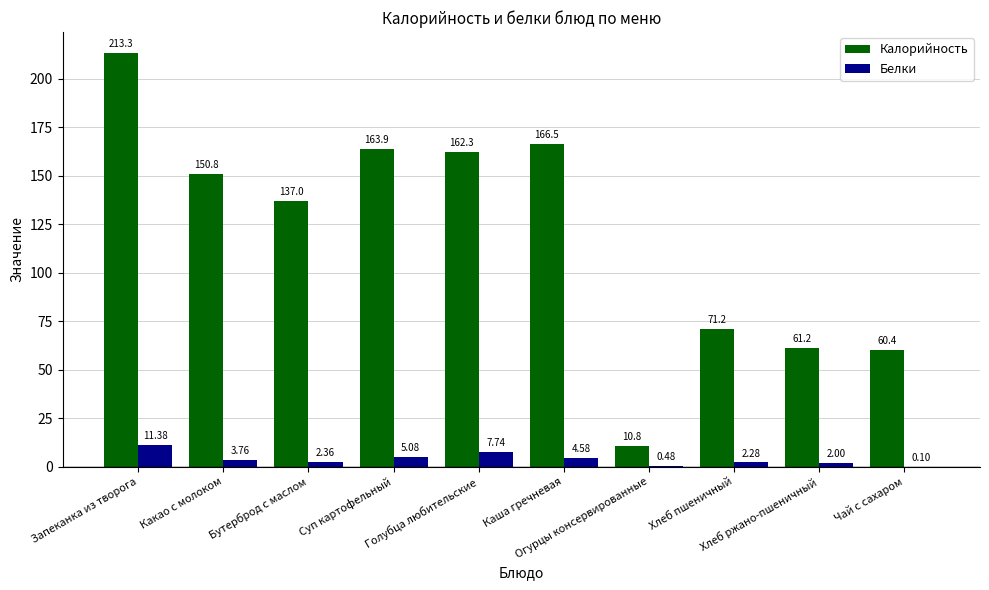

What are all the series names shown in the legend?

Калорийность, Белки